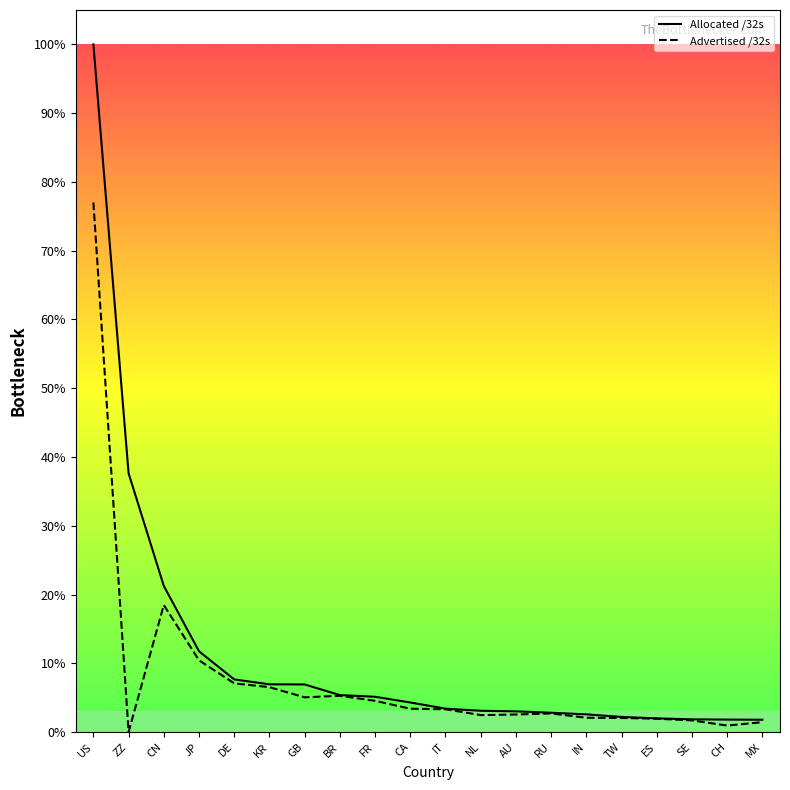

What is the label of the 19th point from the left?

CH